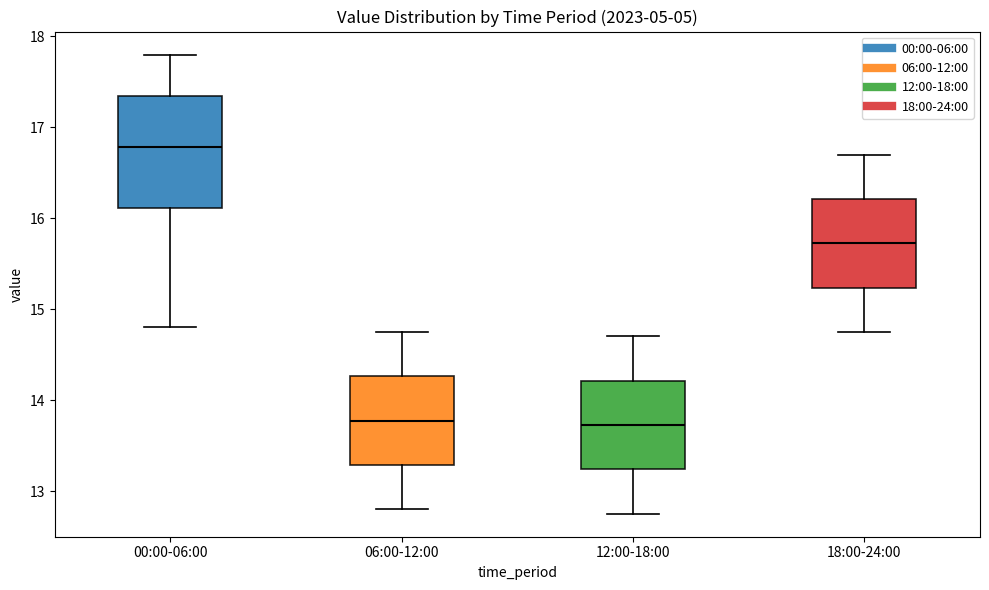

Reading left to right, read every box against the y-axis: the position of its median line, the range the box covers, and the ends of its whiskers. The values are not printed on the chart, so give them approximately, as read against the axis.

00:00-06:00: median 16.8, box 16.1 to 17.3, whiskers 14.8 to 17.8
06:00-12:00: median 13.8, box 13.3 to 14.3, whiskers 12.8 to 14.8
12:00-18:00: median 13.7, box 13.2 to 14.2, whiskers 12.8 to 14.7
18:00-24:00: median 15.7, box 15.2 to 16.2, whiskers 14.8 to 16.7